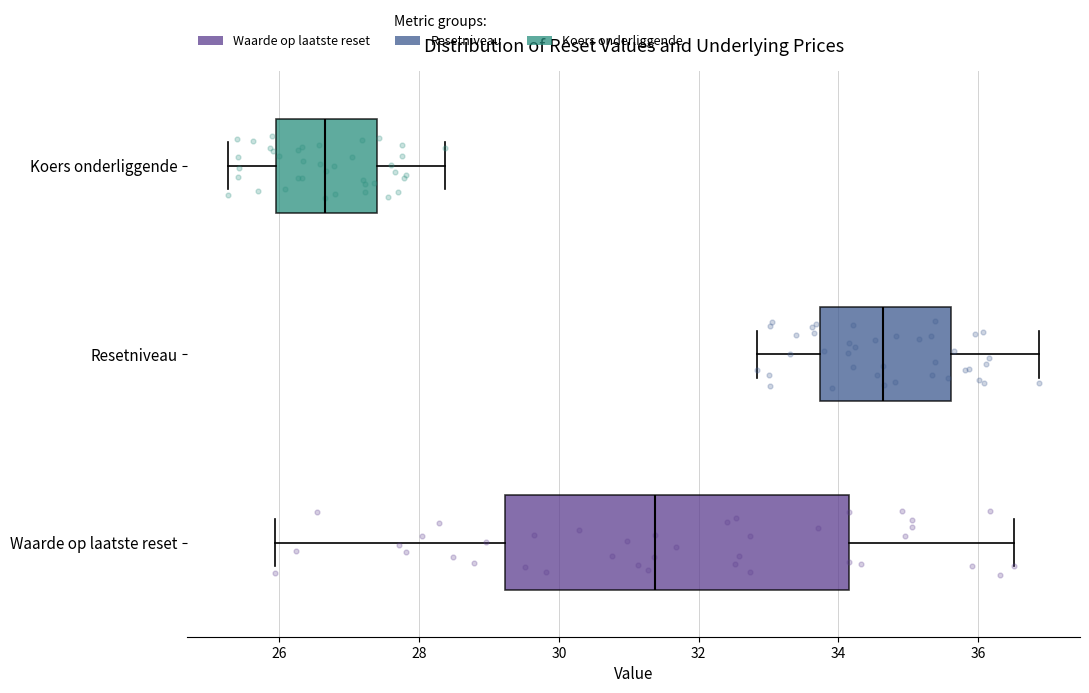

Where is the left edge of the box for Waarde op laatste reset on the x-axis? The values are not printed on the chart, so give them approximately, as read against the axis.

29.2